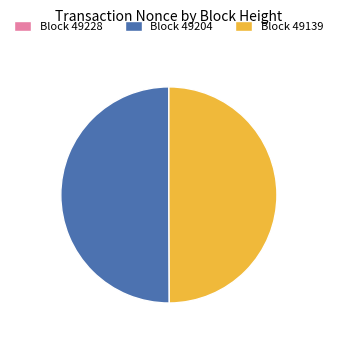

Approximately how many times larger is the value at Block 49204 compared to Block 49139?

1.0